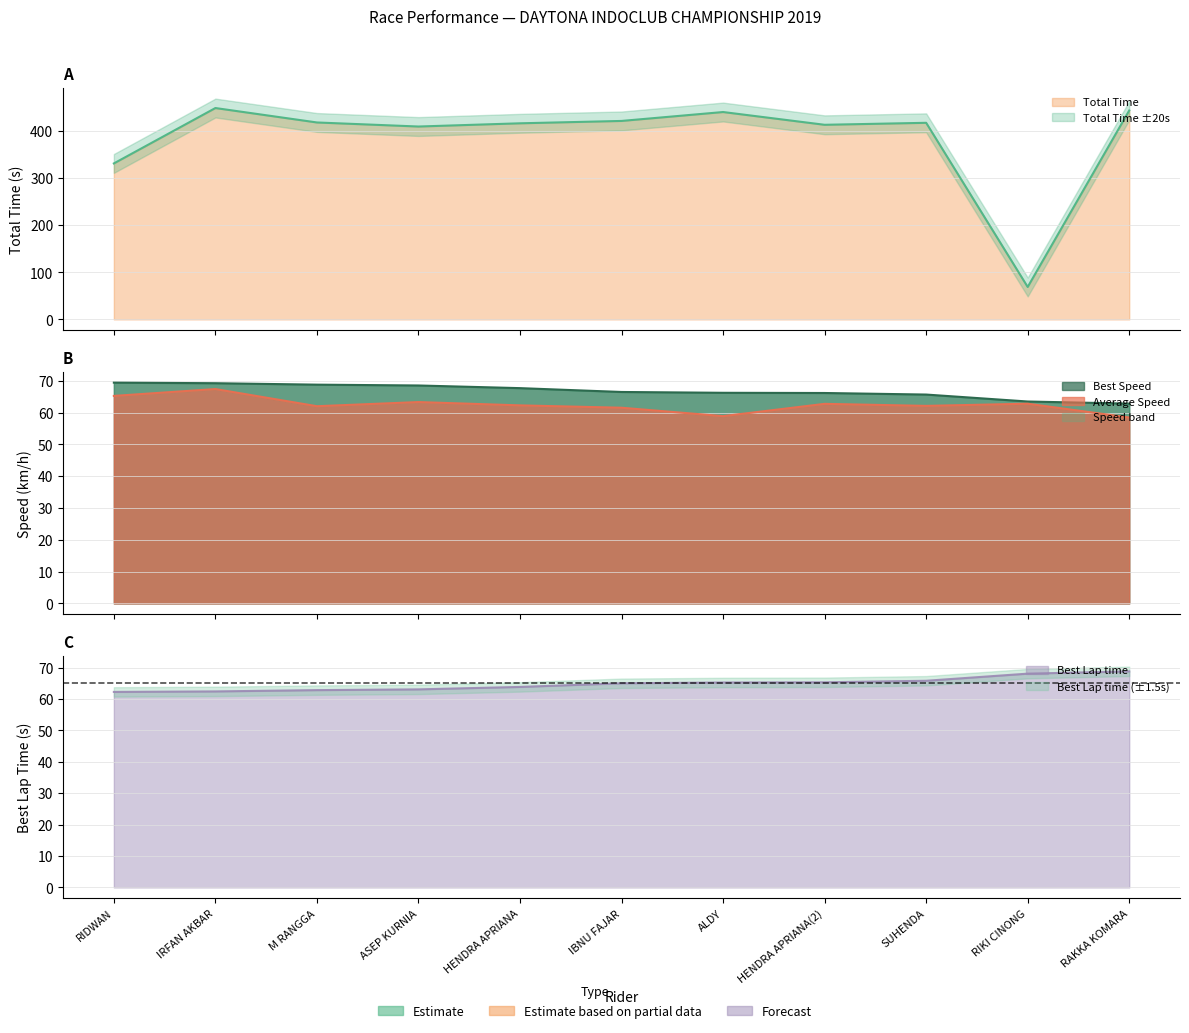

At which category is the sum across all series the highest?

IRFAN AKBAR